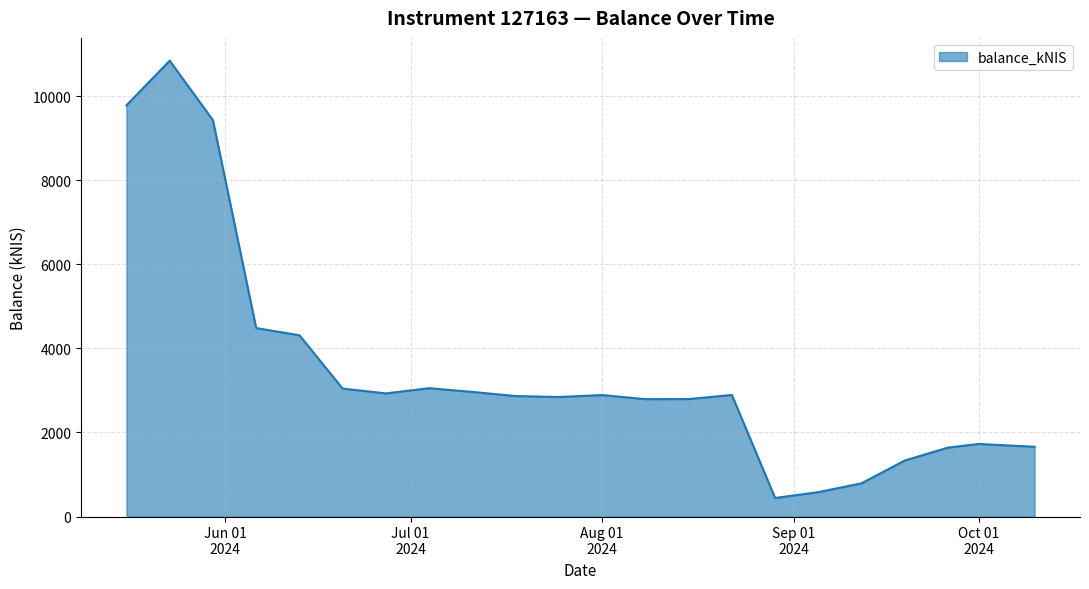

What is the difference between the maximum and minimum values?

10404.6